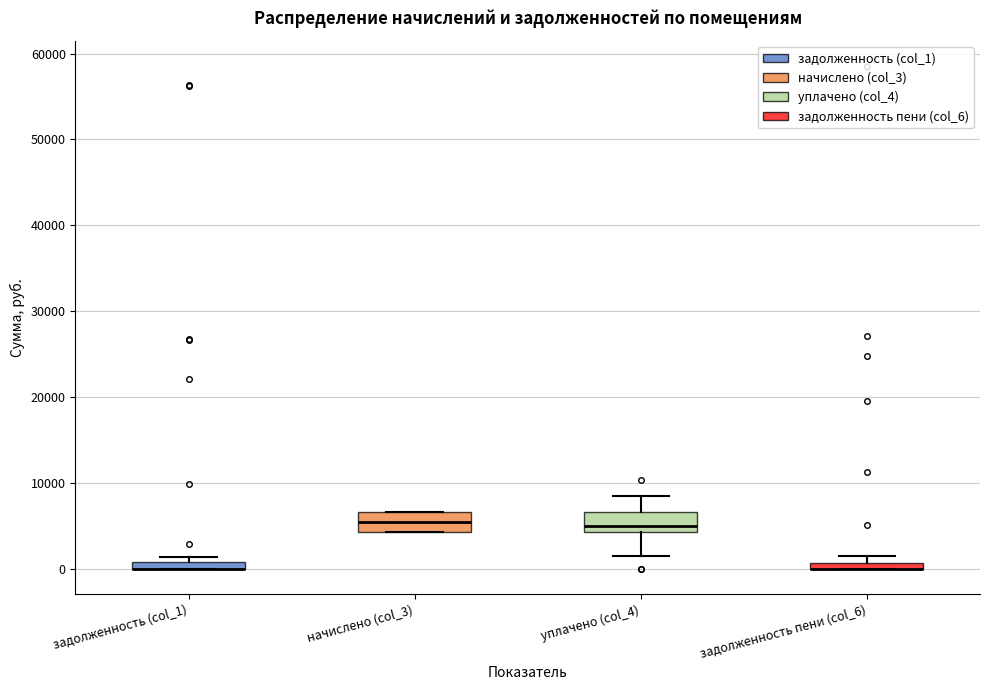

Where is the upper edge of the box for уплачено (col_4) on the y-axis? The values are not printed on the chart, so give them approximately, as read against the axis.

7000